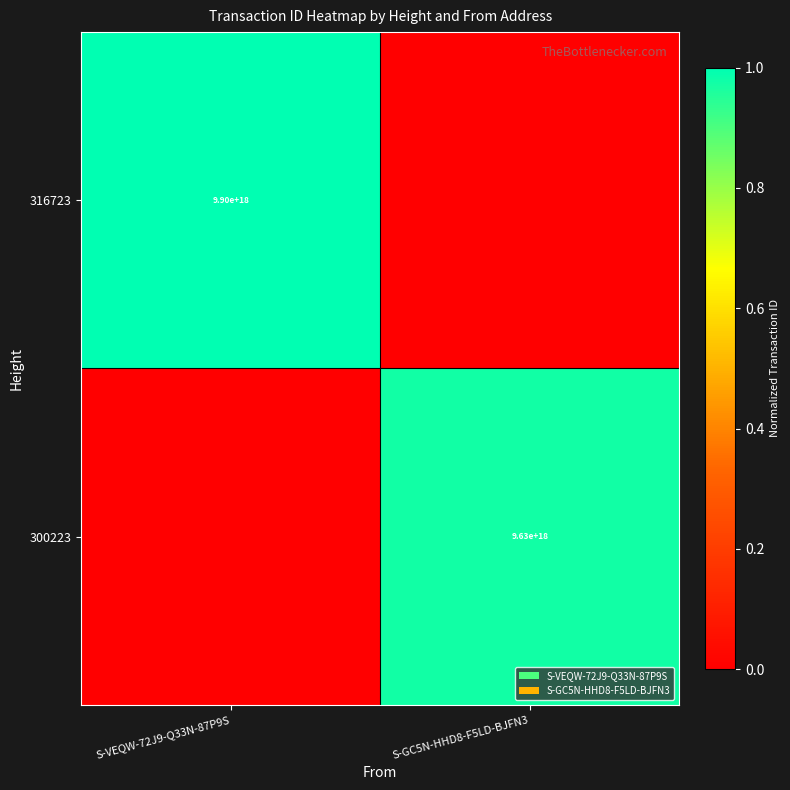

The 316723 series shows 9900000000000000000 at S-VEQW-72J9-Q33N-87P9S. True or false?

True